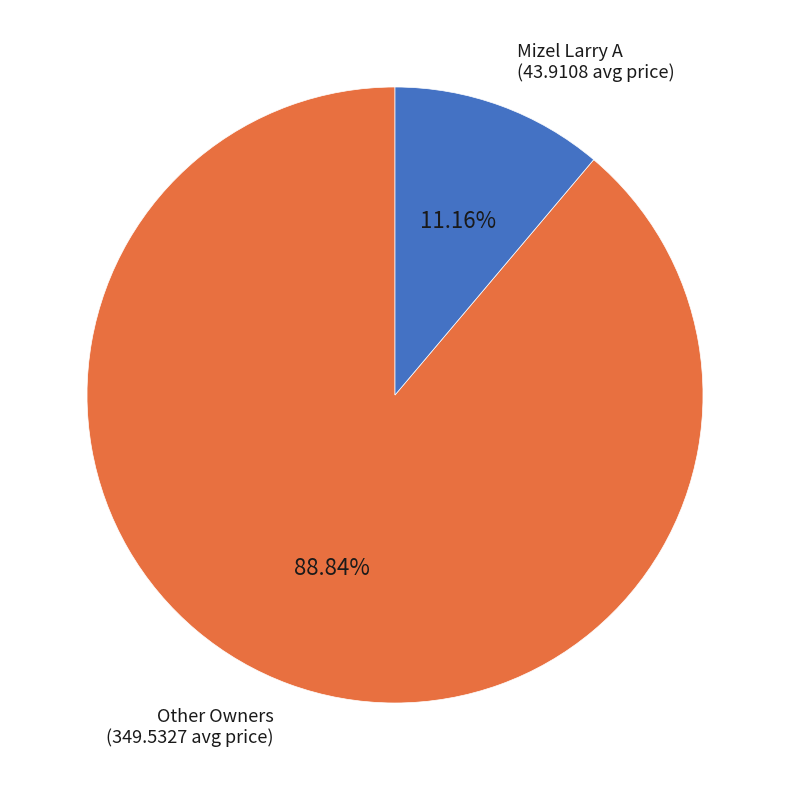

Is there any slice that represents more than half of the pie?

Yes